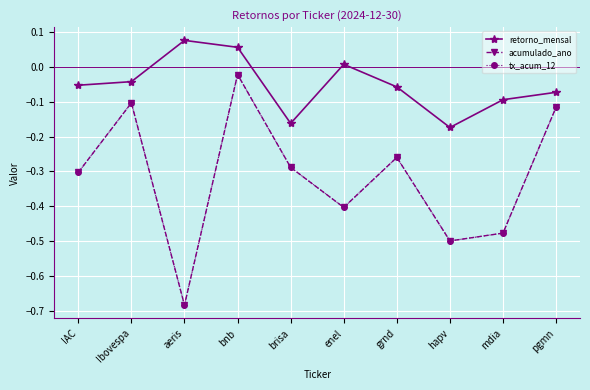

Reading right to left, extract all data points from this chart.

retorno_mensal: pgmn=-0.1	mdia=-0.1	hapv=-0.2	grnd=-0.1	enel=0.0	brisa=-0.2	bnb=0.1	aeris=0.1	Ibovespa=-0.0	IAC=-0.1
acumulado_ano: pgmn=-0.1	mdia=-0.5	hapv=-0.5	grnd=-0.3	enel=-0.4	brisa=-0.3	bnb=-0.0	aeris=-0.7	Ibovespa=-0.1	IAC=-0.3
tx_acum_12: pgmn=-0.1	mdia=-0.5	hapv=-0.5	grnd=-0.3	enel=-0.4	brisa=-0.3	bnb=-0.0	aeris=-0.7	Ibovespa=-0.1	IAC=-0.3